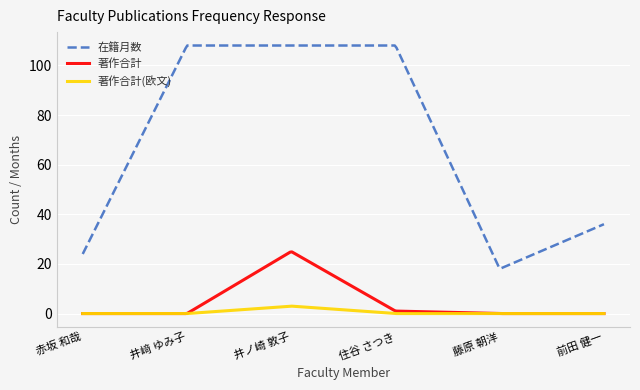

True or false: 著作合計 and 在籍月数 intersect in this chart.

False